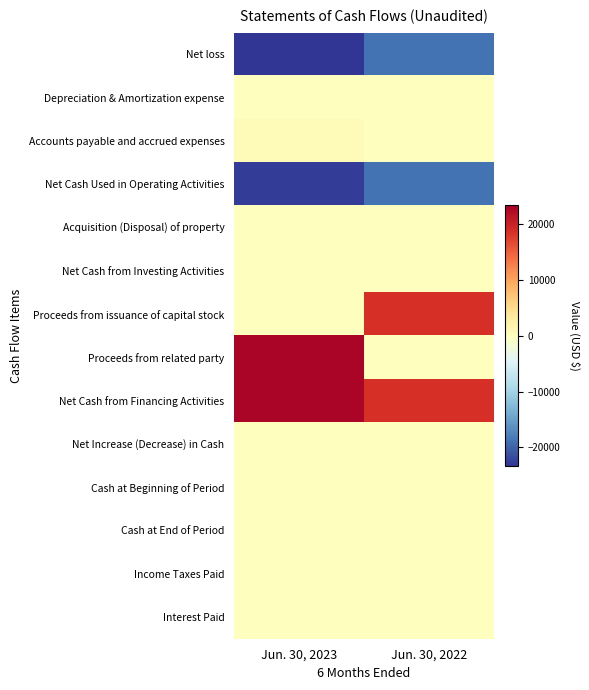

At which category does the chart reach its minimum across all series?

Jun. 30, 2023